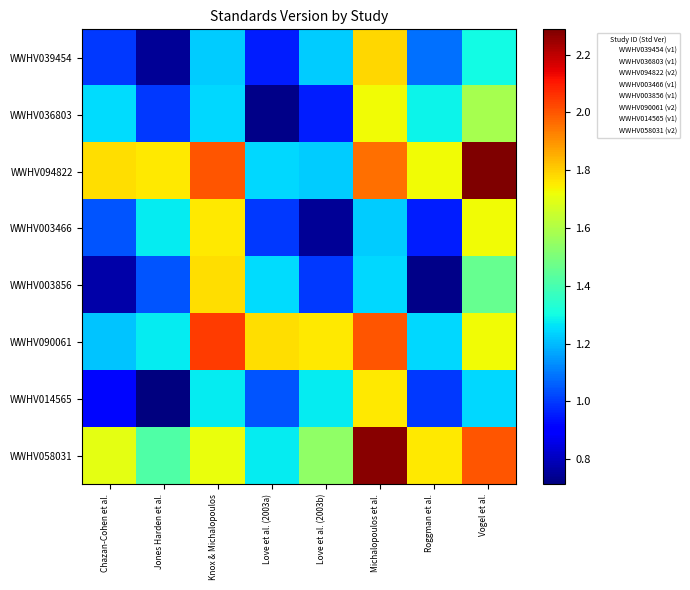

Reading right to left, extract all data points from this chart.

WWHV039454: Vogel et al.=1.3	Roggman et al.=1.1	Michalopoulos et al.=1.8	Love et al. (2003b)=1.2	Love et al. (2003a)=1.0	Knox & Michalopoulos=1.2	Jones Harden et al.=0.7	Chazan-Cohen et al.=1.0
WWHV036803: Vogel et al.=1.6	Roggman et al.=1.3	Michalopoulos et al.=1.7	Love et al. (2003b)=1.0	Love et al. (2003a)=0.7	Knox & Michalopoulos=1.2	Jones Harden et al.=1.0	Chazan-Cohen et al.=1.3
WWHV094822: Vogel et al.=2.3	Roggman et al.=1.7	Michalopoulos et al.=2.0	Love et al. (2003b)=1.2	Love et al. (2003a)=1.2	Knox & Michalopoulos=2.0	Jones Harden et al.=1.8	Chazan-Cohen et al.=1.8
WWHV003466: Vogel et al.=1.7	Roggman et al.=1.0	Michalopoulos et al.=1.2	Love et al. (2003b)=0.7	Love et al. (2003a)=1.0	Knox & Michalopoulos=1.8	Jones Harden et al.=1.3	Chazan-Cohen et al.=1.0
WWHV003856: Vogel et al.=1.5	Roggman et al.=0.7	Michalopoulos et al.=1.2	Love et al. (2003b)=1.0	Love et al. (2003a)=1.3	Knox & Michalopoulos=1.8	Jones Harden et al.=1.0	Chazan-Cohen et al.=0.8
WWHV090061: Vogel et al.=1.7	Roggman et al.=1.2	Michalopoulos et al.=2.0	Love et al. (2003b)=1.8	Love et al. (2003a)=1.8	Knox & Michalopoulos=2.0	Jones Harden et al.=1.3	Chazan-Cohen et al.=1.2
WWHV014565: Vogel et al.=1.2	Roggman et al.=1.0	Michalopoulos et al.=1.8	Love et al. (2003b)=1.3	Love et al. (2003a)=1.0	Knox & Michalopoulos=1.3	Jones Harden et al.=0.7	Chazan-Cohen et al.=0.9
WWHV058031: Vogel et al.=2.0	Roggman et al.=1.8	Michalopoulos et al.=2.3	Love et al. (2003b)=1.5	Love et al. (2003a)=1.3	Knox & Michalopoulos=1.7	Jones Harden et al.=1.4	Chazan-Cohen et al.=1.7